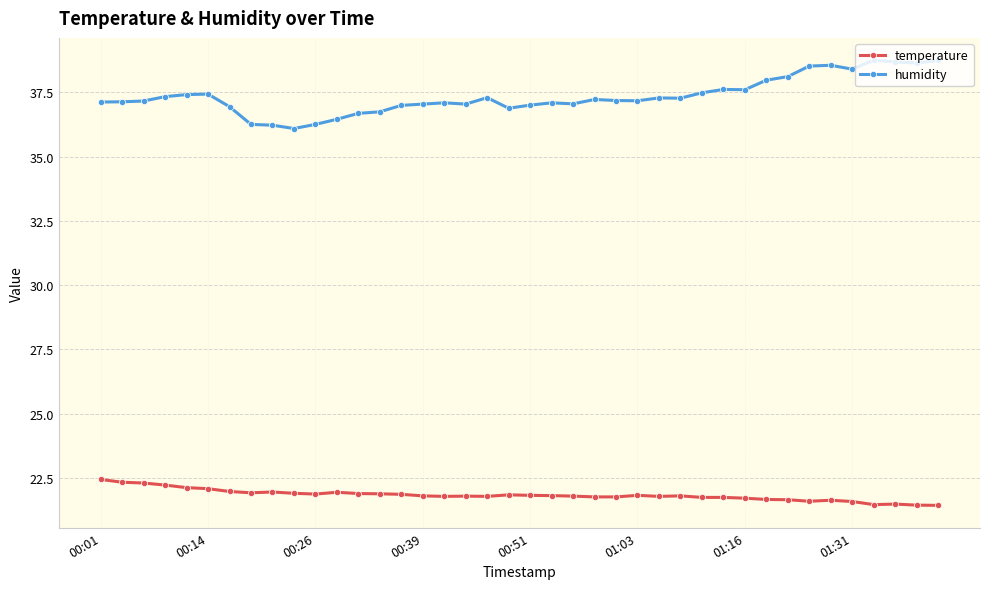

What is the value of the humidity point at the 27th from the left?

37.3